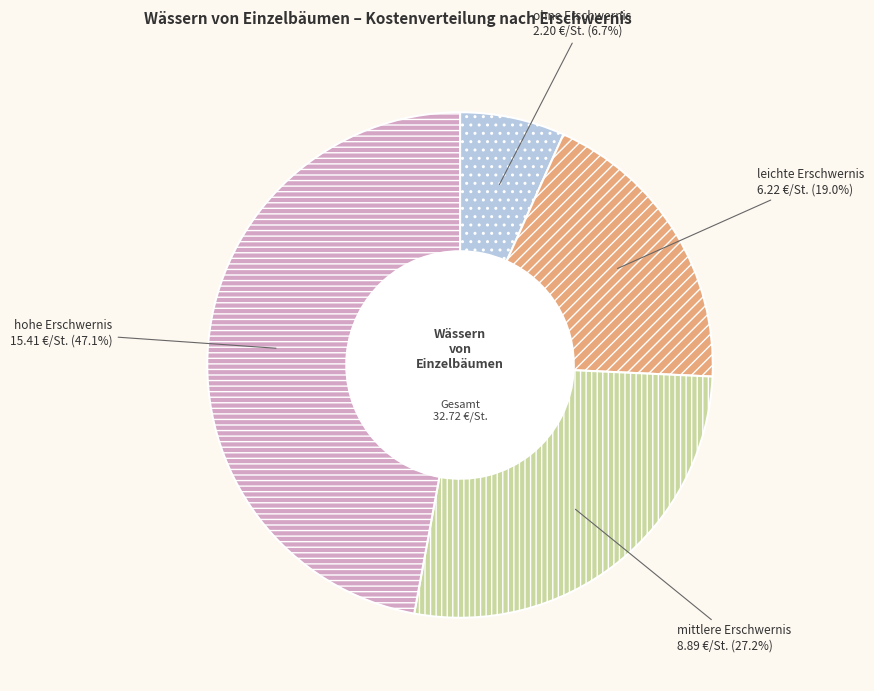

Approximately how many times larger is the value at hohe Erschwernis compared to ohne Erschwernis?

7.0